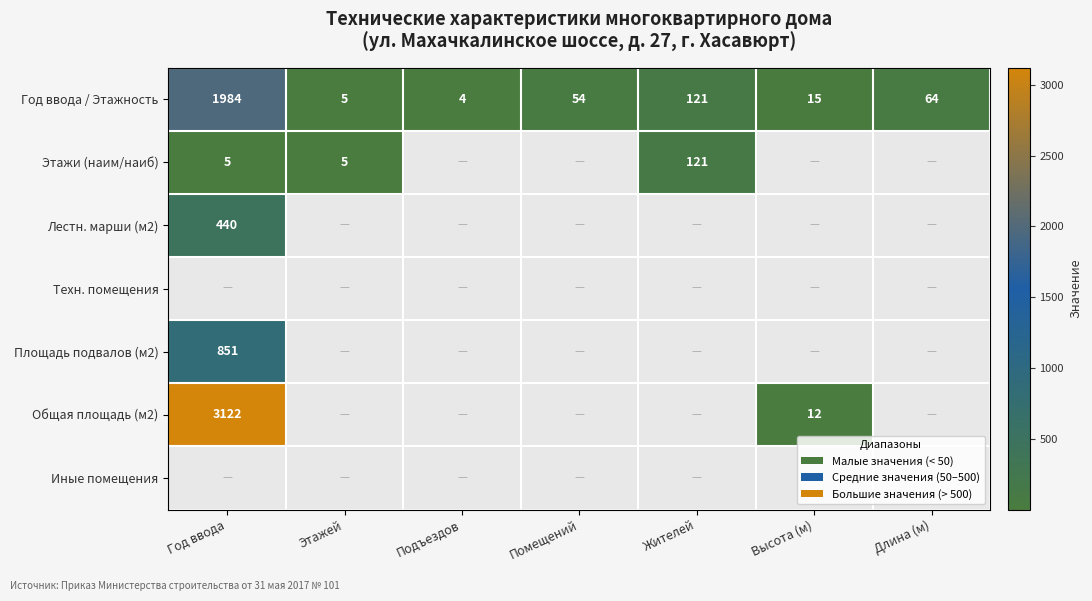

Is the value of Лестн. марши (м2) at Год ввода greater than the value of Этажи (наим/наиб) at Год ввода?

Yes